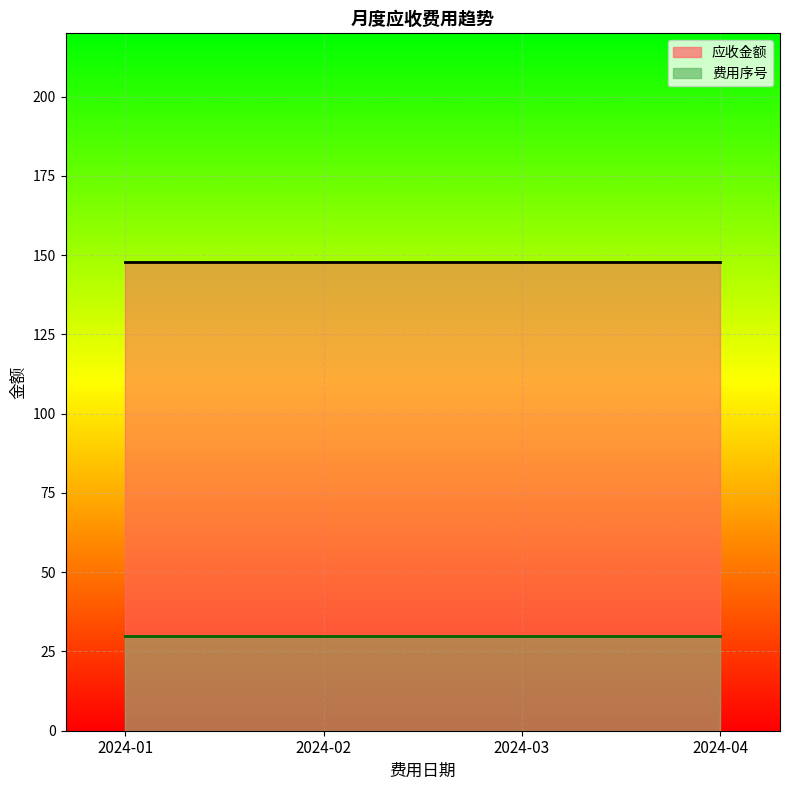

What is the total value across all series at 2024-01?

178.0